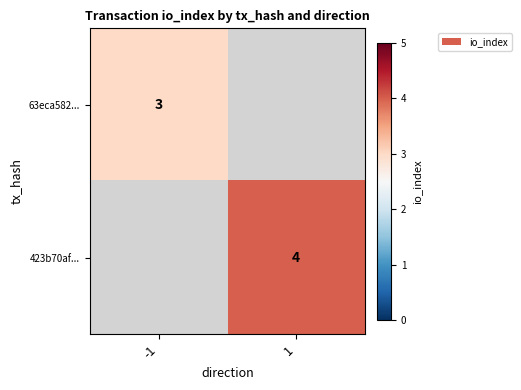

Which label corresponds to the smallest value in the chart?

1